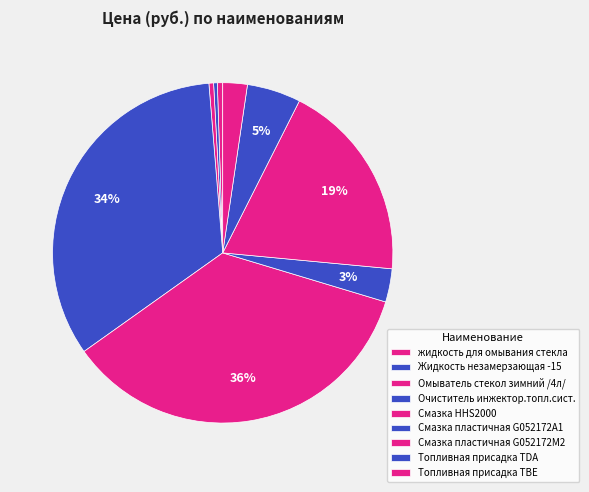

The Жидкость незамерзающая -15 slice represents 0% of the pie. True or false?

True